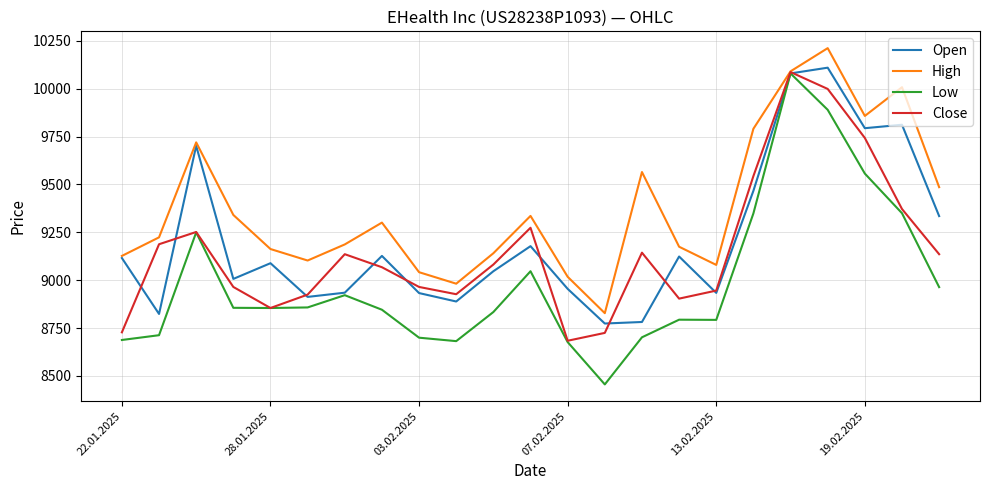

What are all the series names shown in the legend?

Open, High, Low, Close